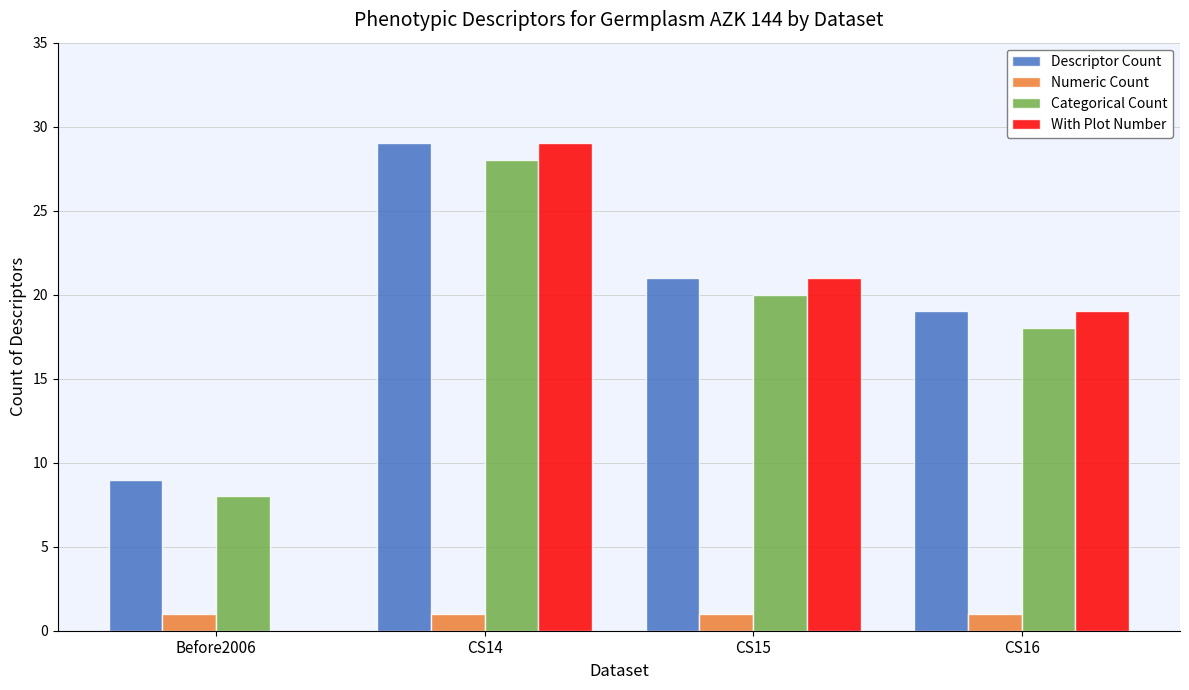

Is it true that Descriptor Count equals 9 at Before2006?

True